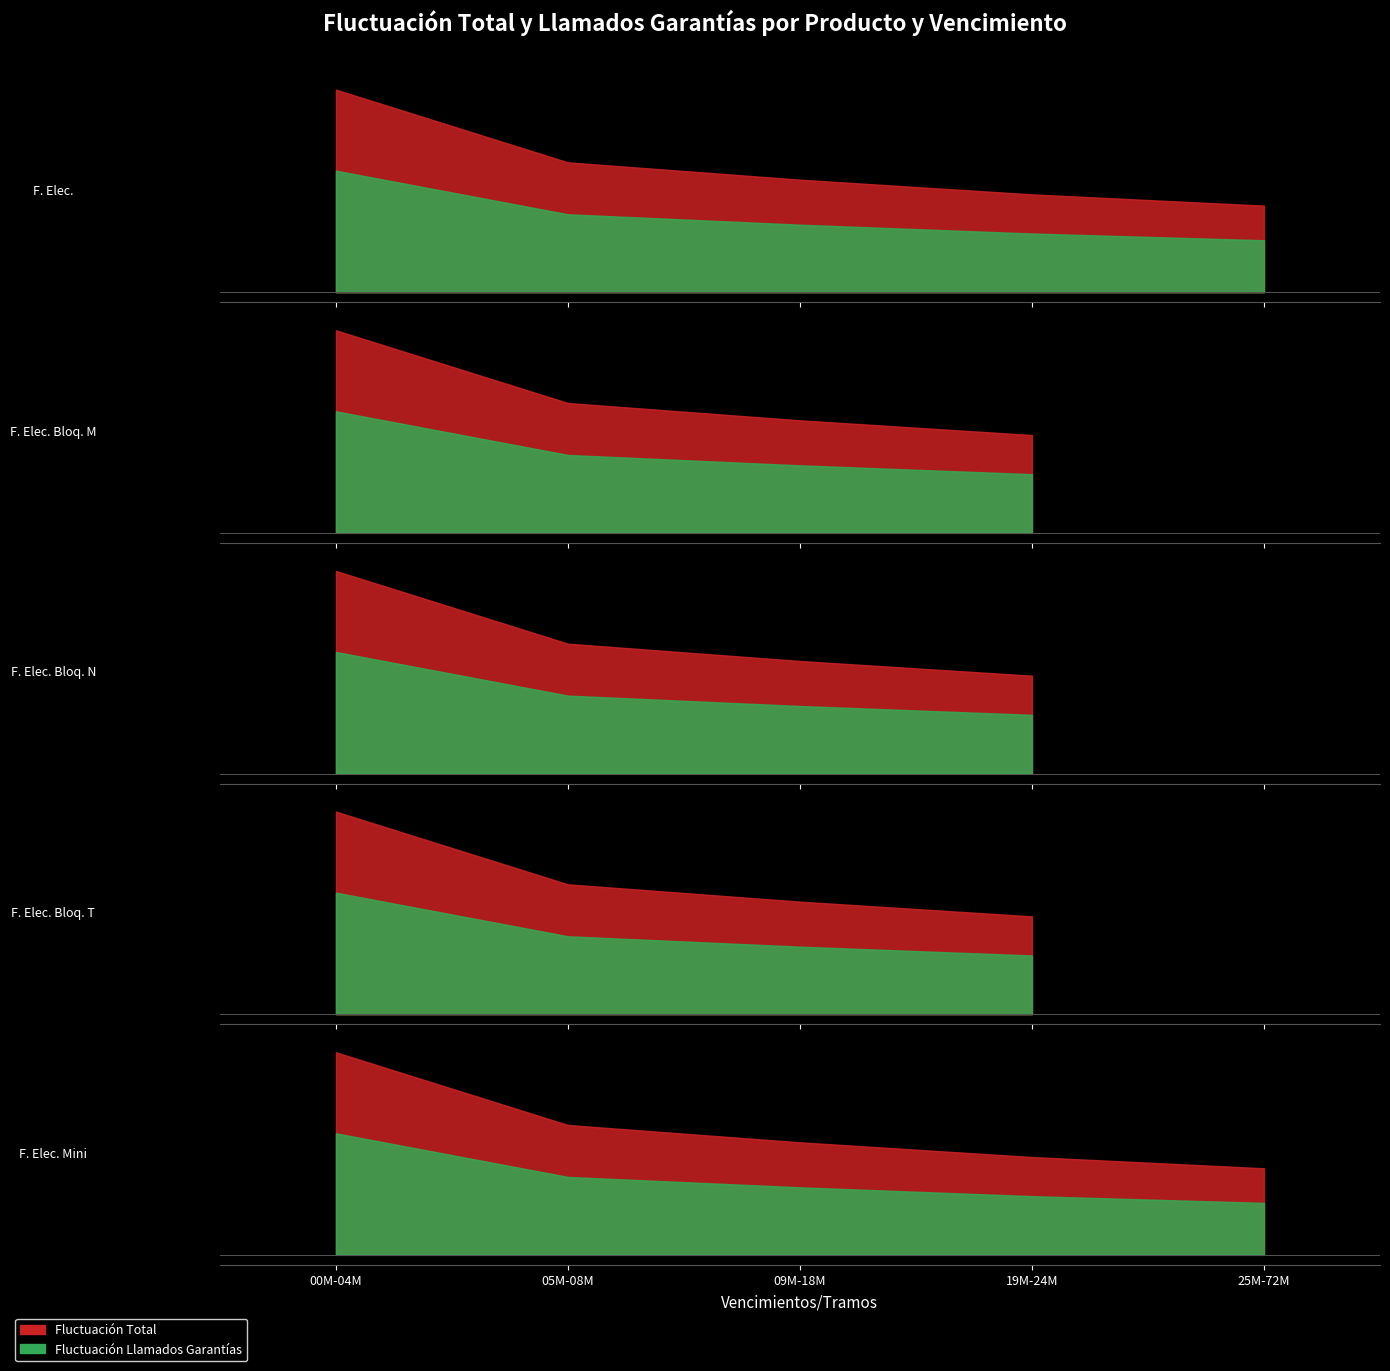

What value does the Fluctuacion Llamados Garantias series have at 05M-08M?

0.1